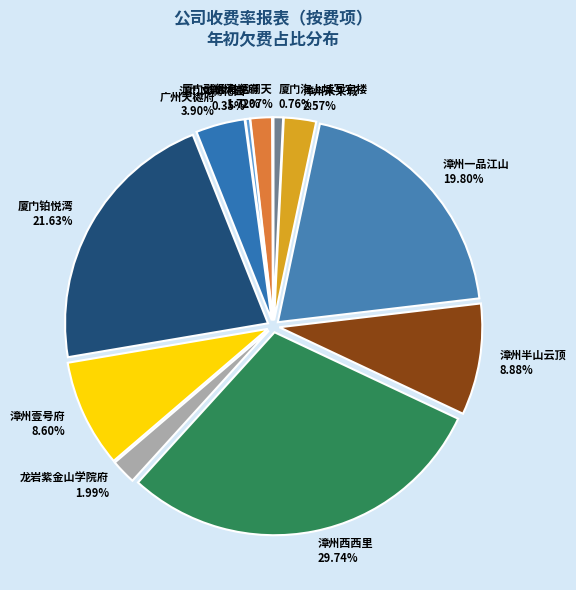

To the nearest percent, what is the difference between the largest and smallest slice percentages?

30%